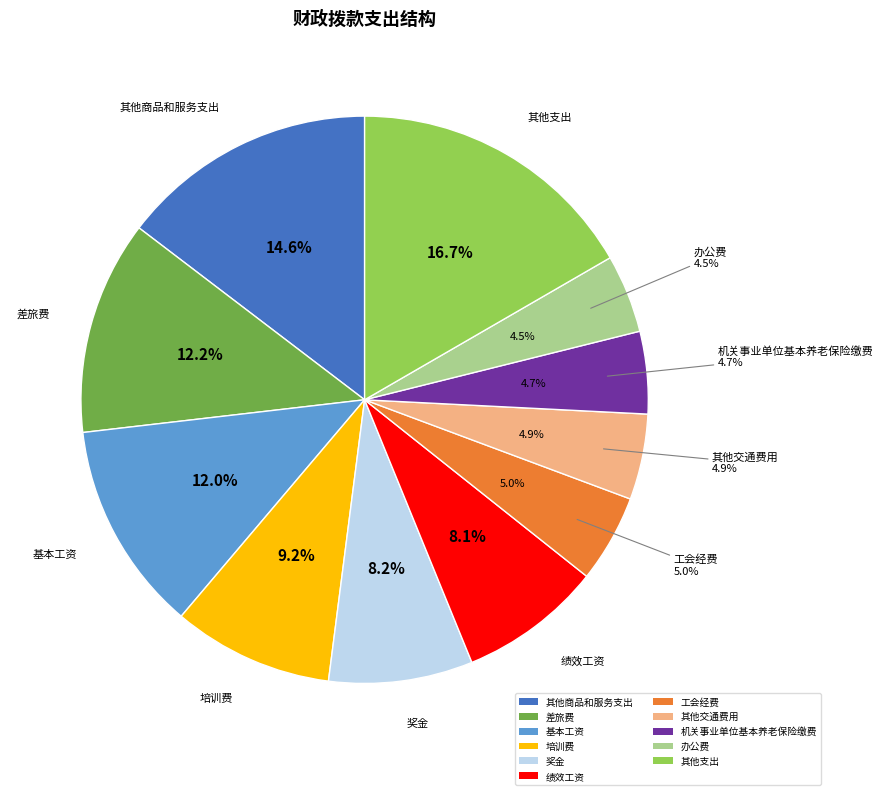

Is 职工基本医疗保险缴费 the majority of the pie?

No